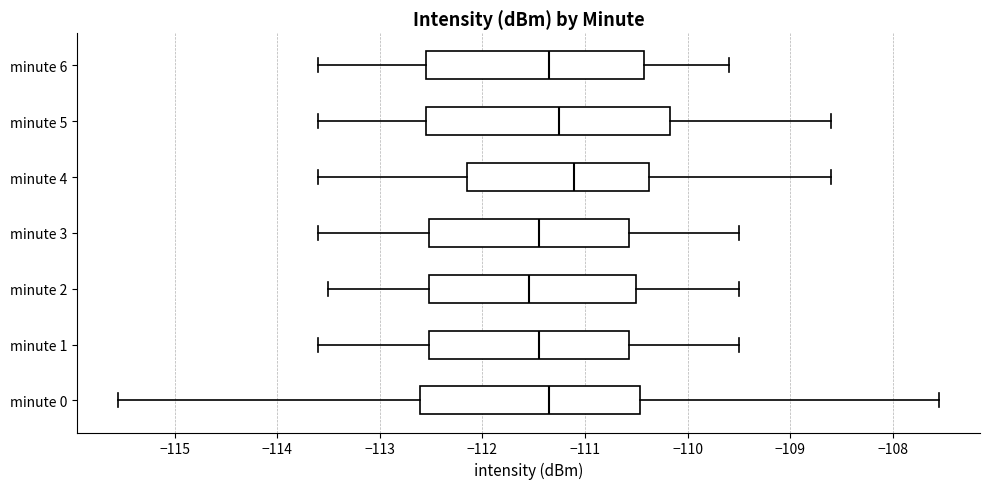

Where does the left whisker of the box for minute 0 end on the x-axis? The values are not printed on the chart, so give them approximately, as read against the axis.

-115.5